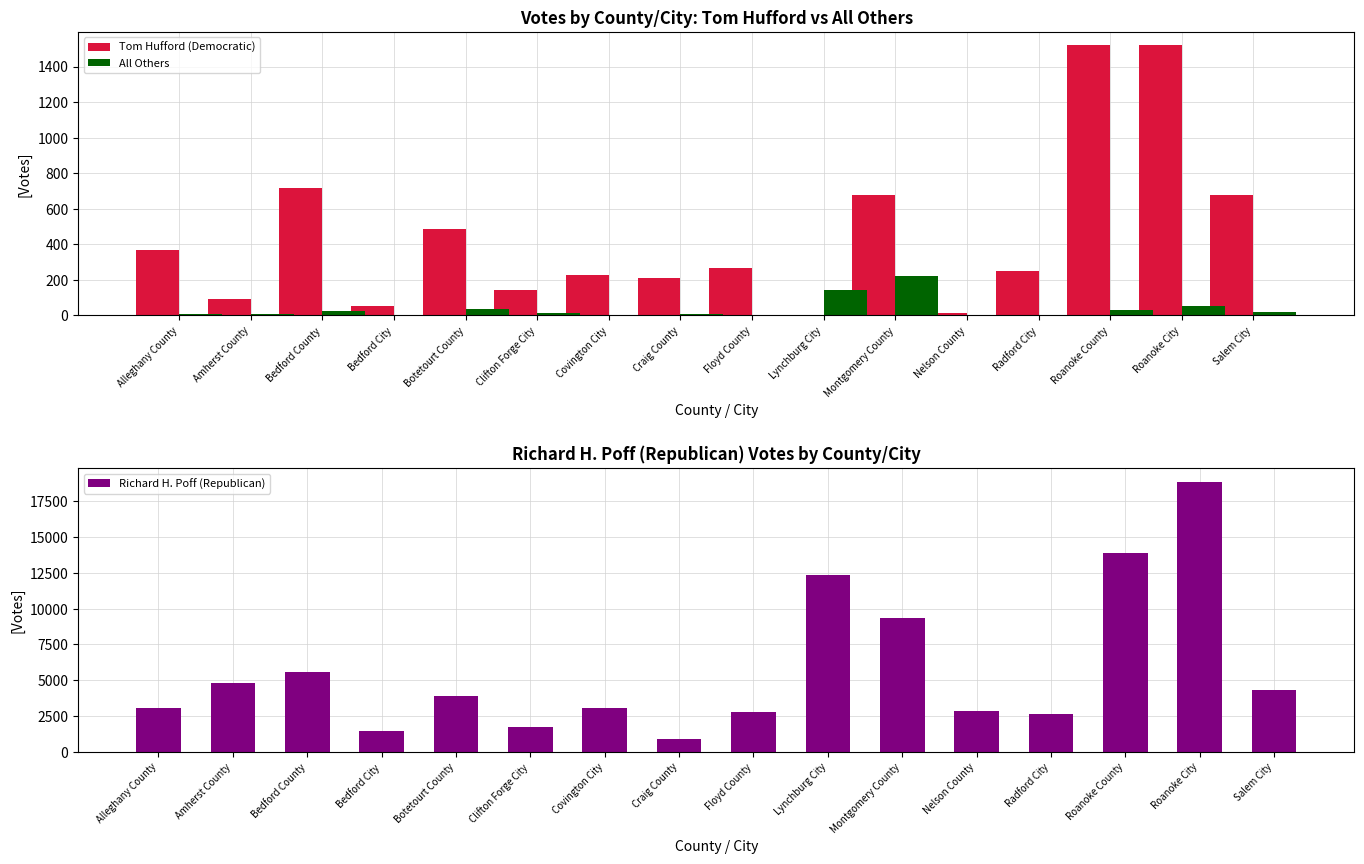

What position from the right is Nelson County?

5